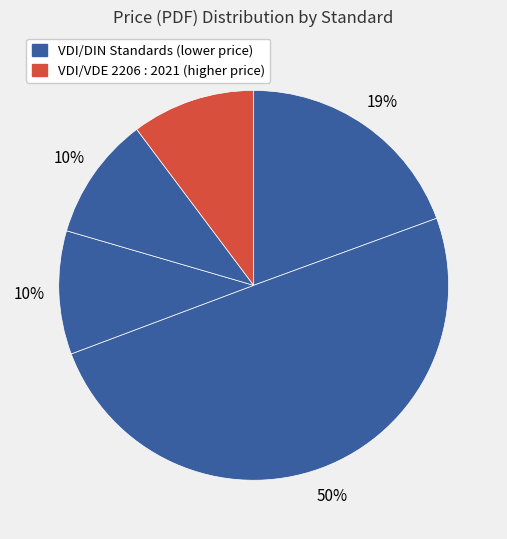

Count the number of slices in the pie.

5